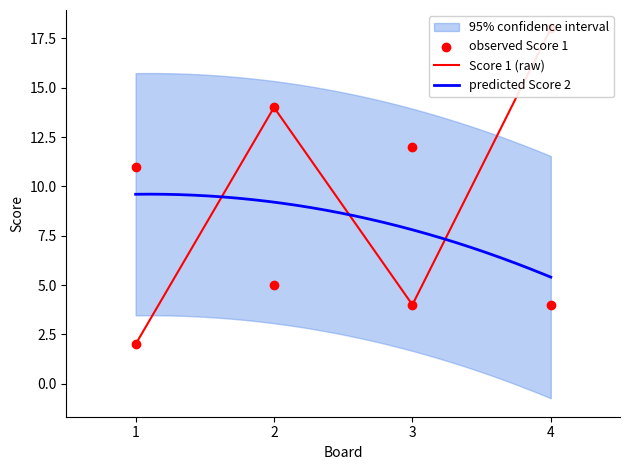

Which series has the widest spread of Y values?

Score 1